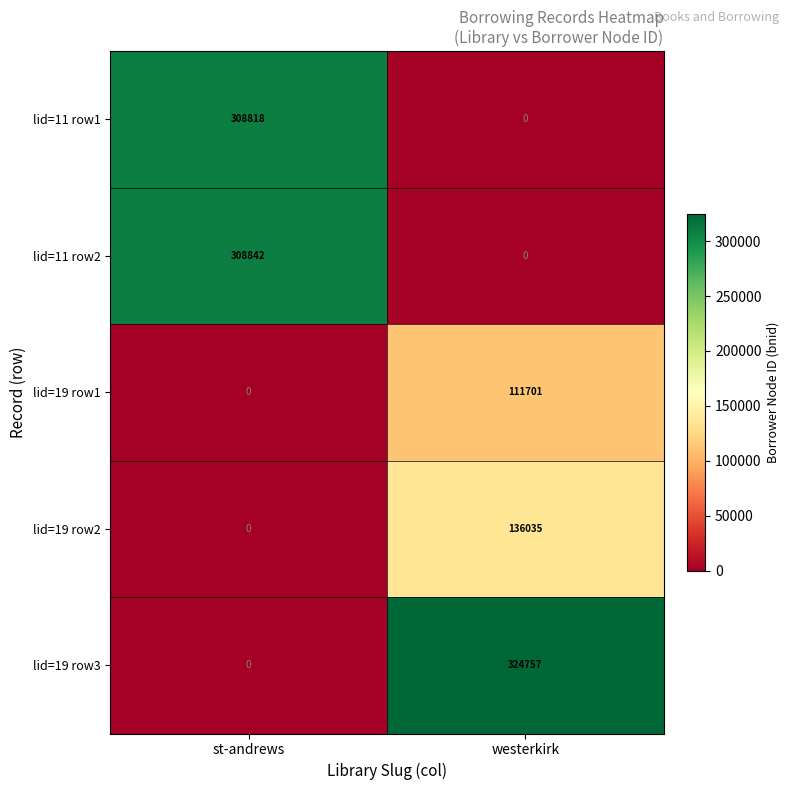

What is the sum of the lid=19 row2 values at westerkirk and st-andrews?

136035